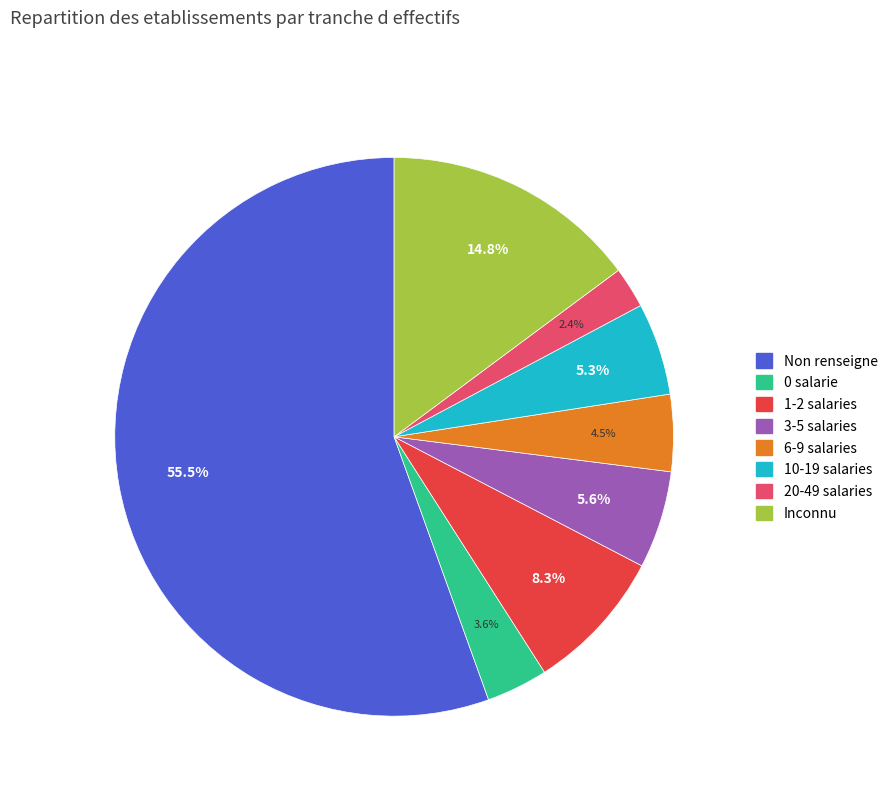

Is there any slice that represents more than half of the pie?

Yes